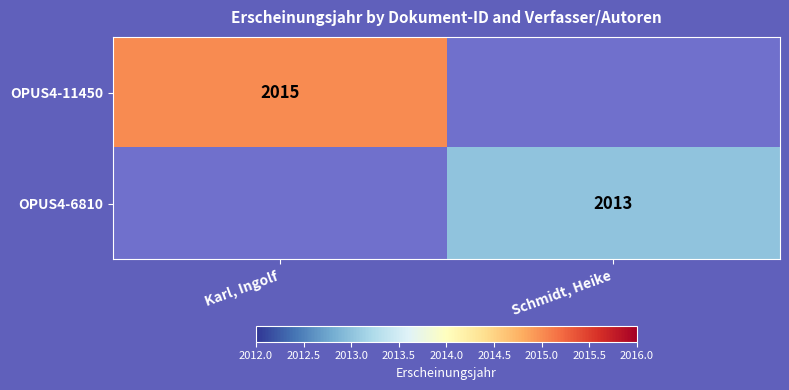

True or false: OPUS4-11450 has a value of 2015 at Karl, Ingolf.

True